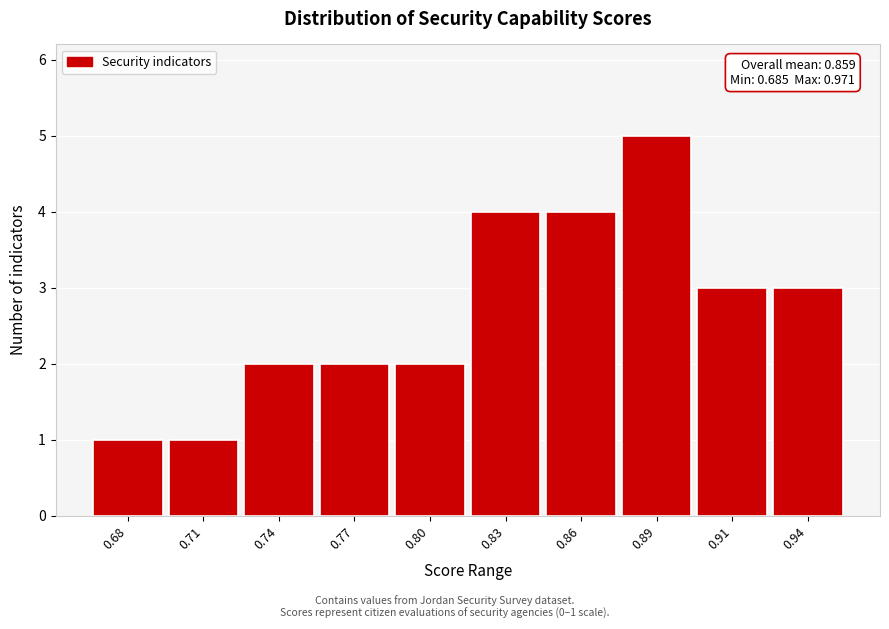

Reading left to right, extract all data points from this chart.

0.68=1	0.71=1	0.74=2	0.77=2	0.80=2	0.83=4	0.86=4	0.89=5	0.91=3	0.94=3